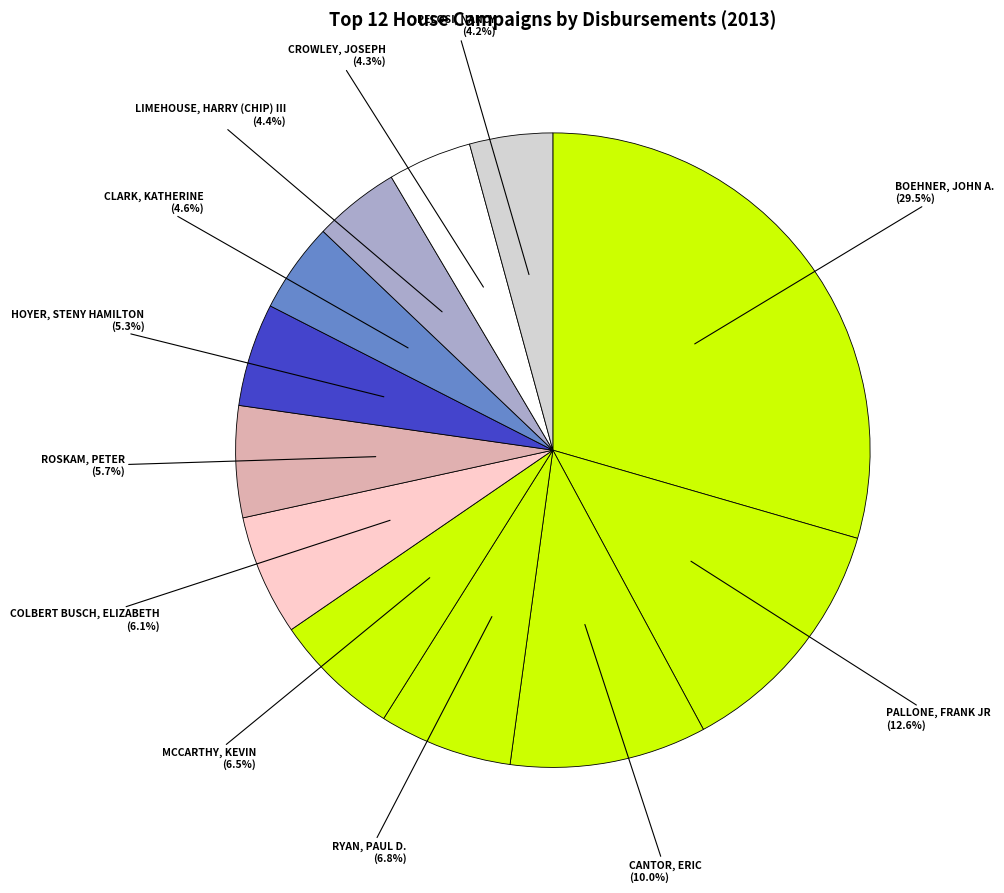

Is there any slice that represents more than half of the pie?

No